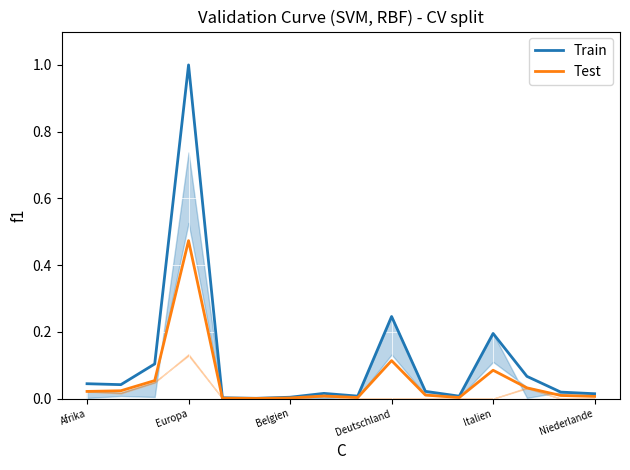

The Test series shows 0.2 at Deutschland. True or false?

False